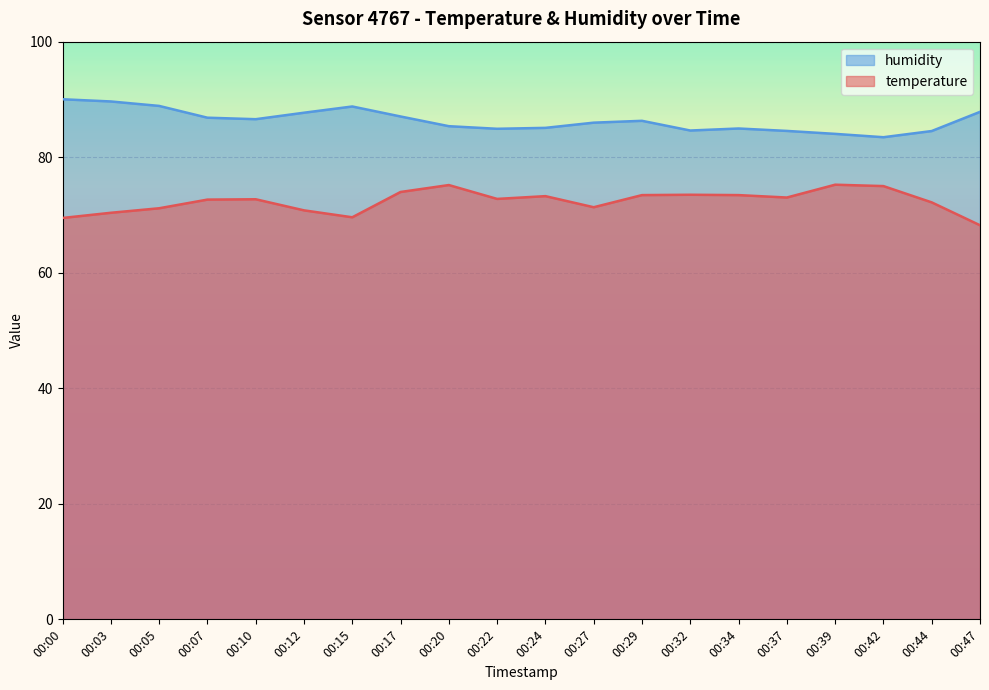

What are all the series names shown in the legend?

humidity, temperature